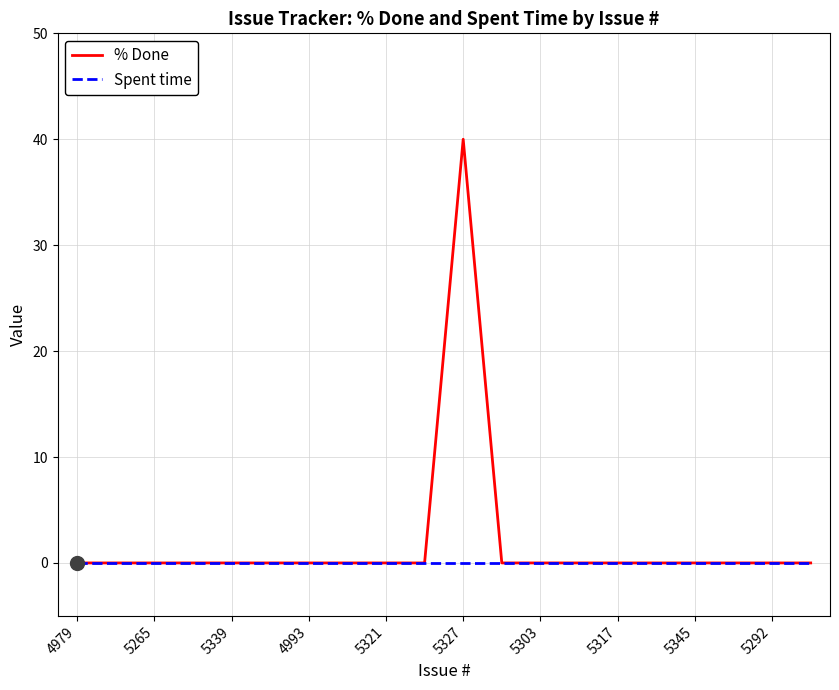

How many lines are shown in the chart?

2